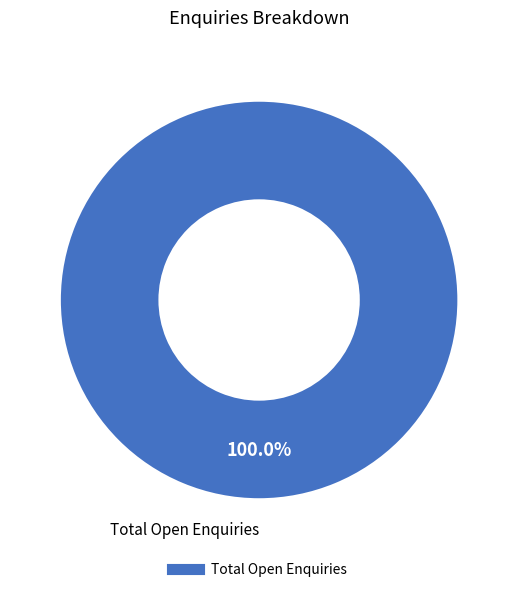

Is there any slice that represents more than half of the pie?

Yes